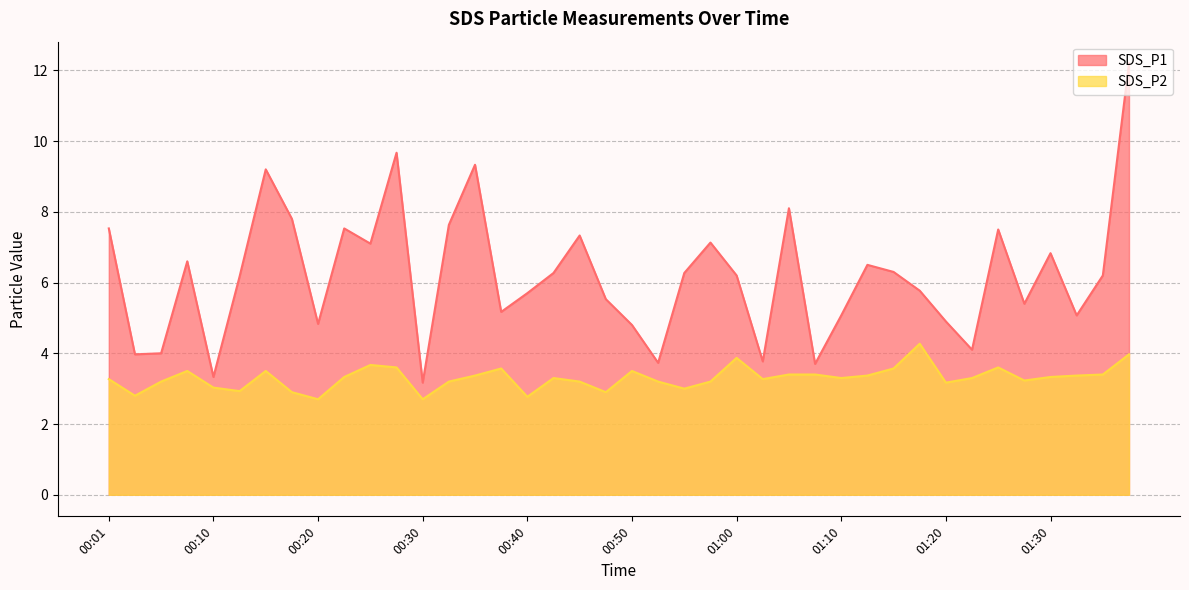

How many lines are shown in the chart?

2